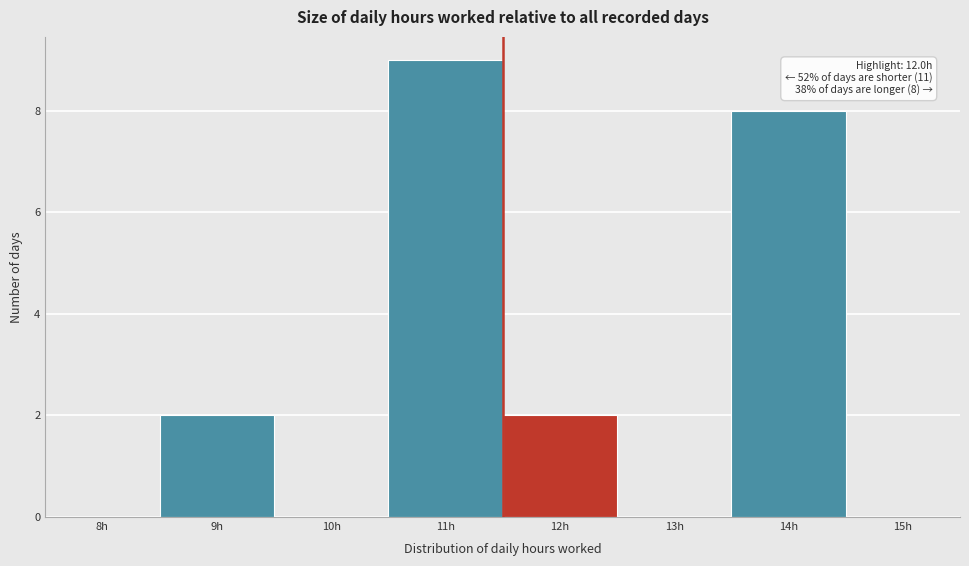

Reading left to right, list all the values displayed in this chart.

8h=0	9h=2	10h=0	11h=9	12h=2	13h=0	14h=8	15h=0